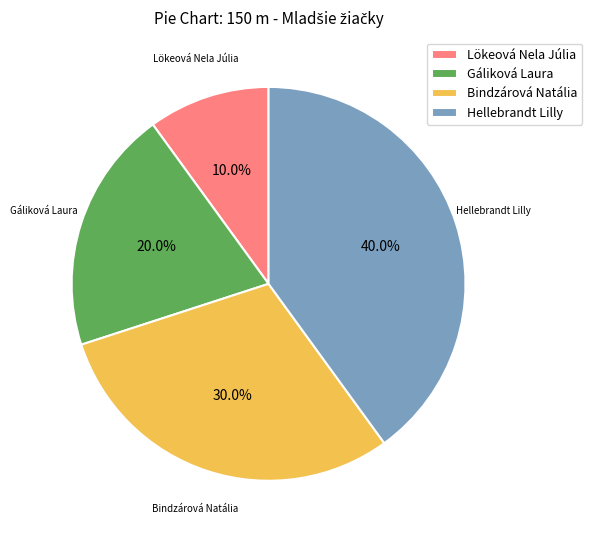

How many slices are in this pie chart?

4